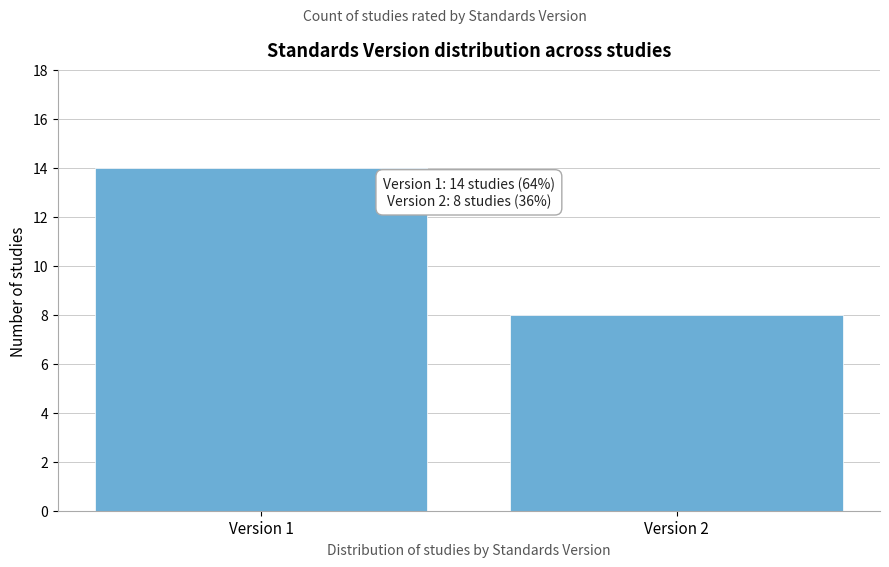

Reading right to left, list all the values displayed in this chart.

Version 2=8	Version 1=14